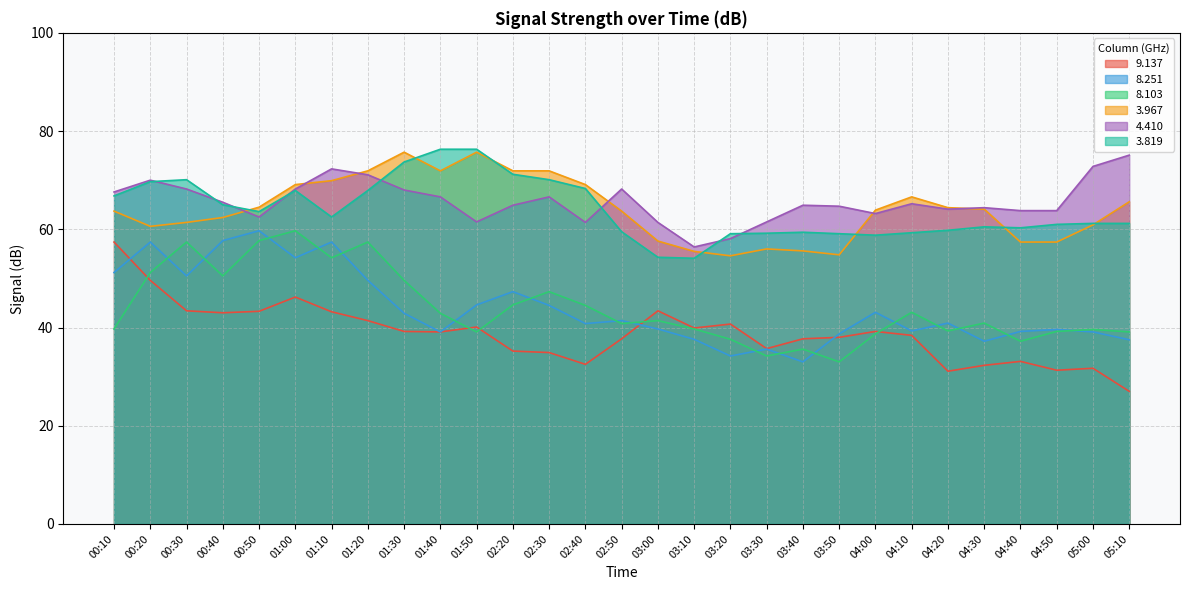

Where is 8.251 nearest to the value 46?

02:20